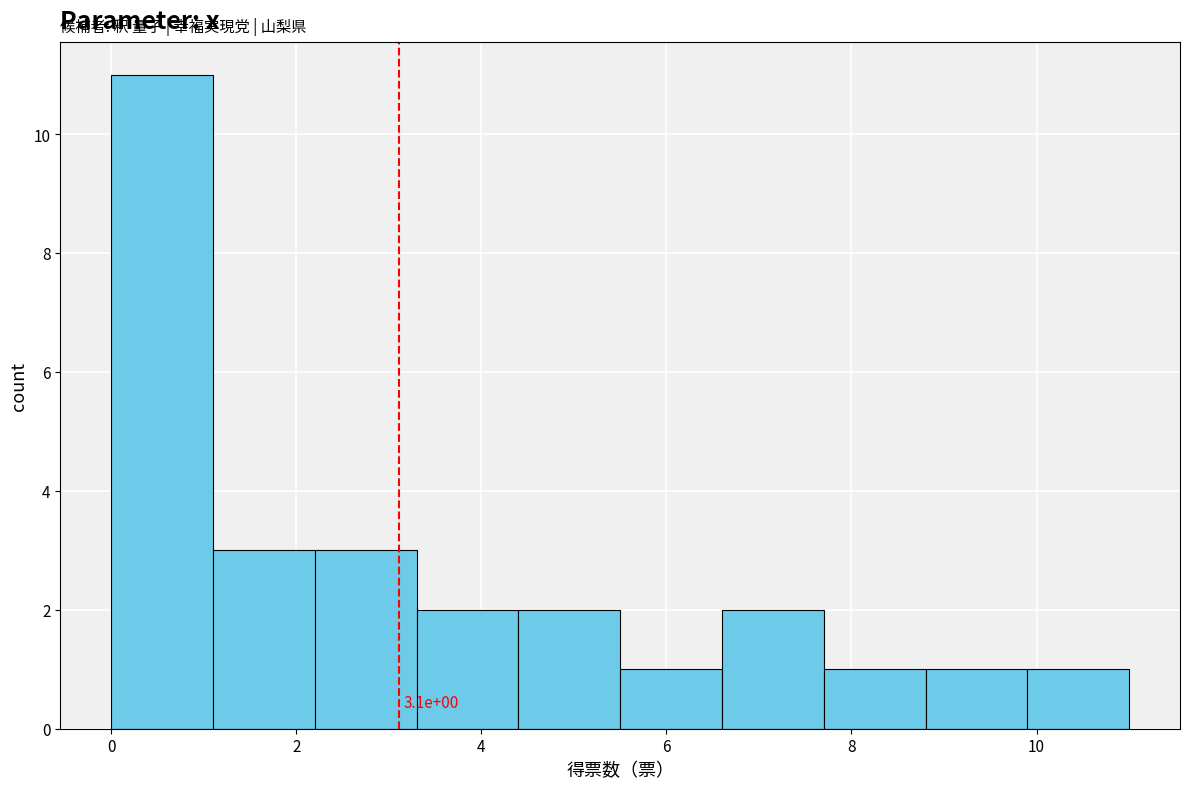

Which range on the x-axis has the tallest bar?

0.0 to 1.1